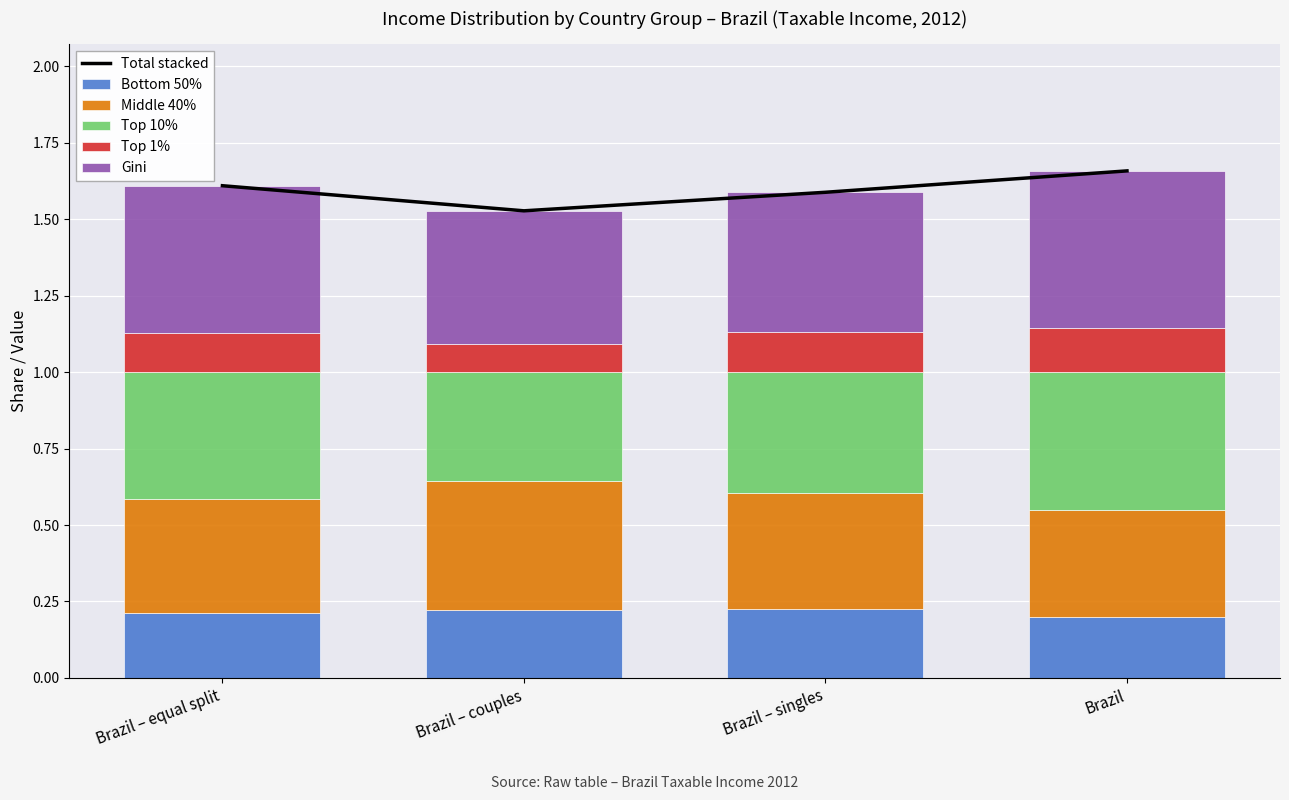

What is the total value across all series at Brazil – equal split?

3.2